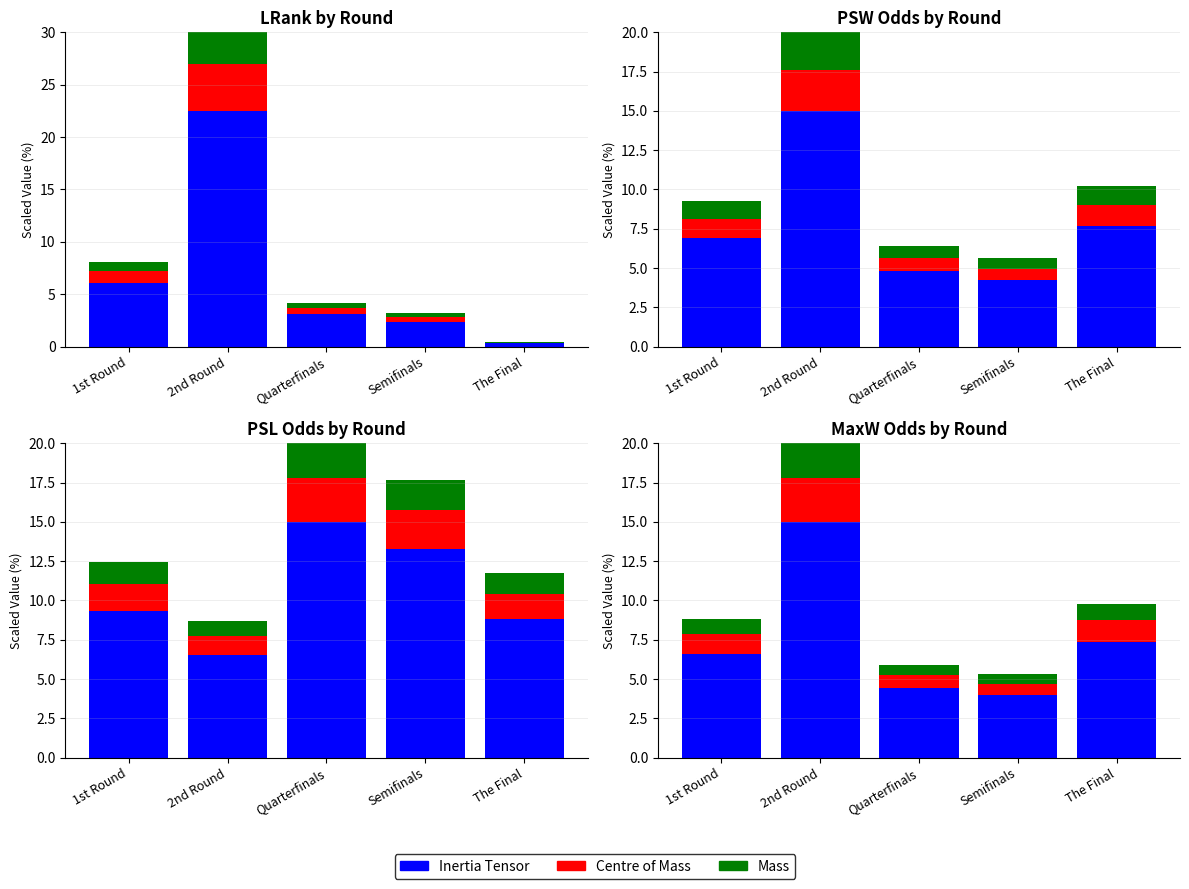

At which category does the chart reach its peak across all series?

2nd Round